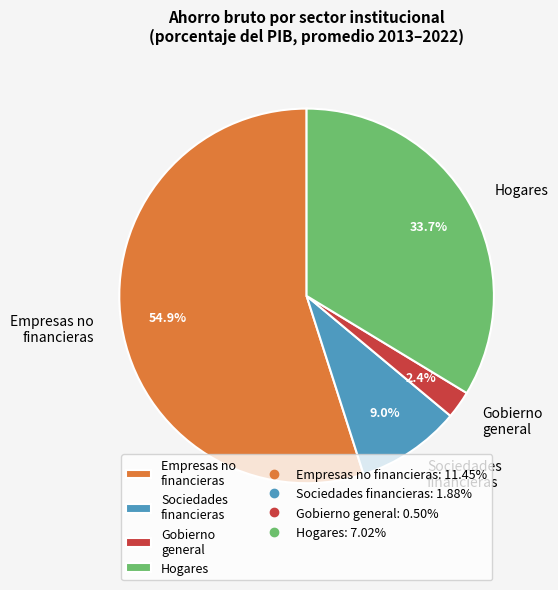

Which category has the smallest portion of the pie?

Gobierno general